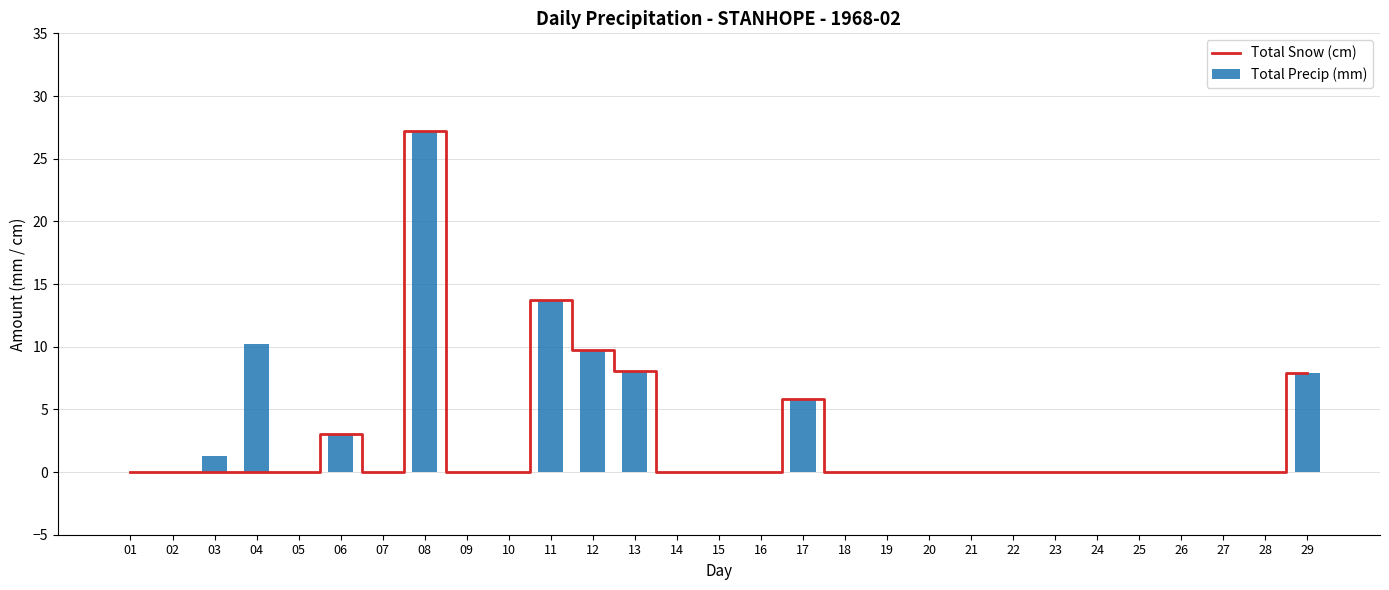

Which series changed the most between 09 and 18?

Total Snow (cm)